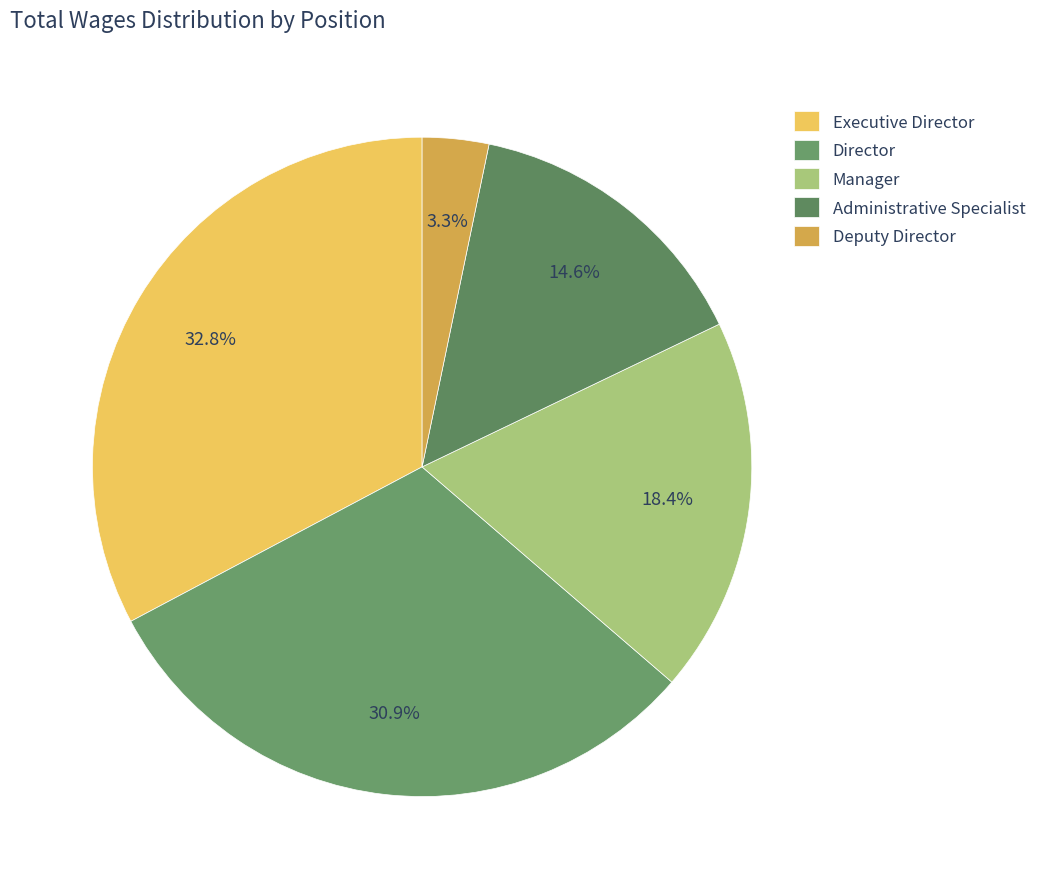

How many slices are in this pie chart?

5